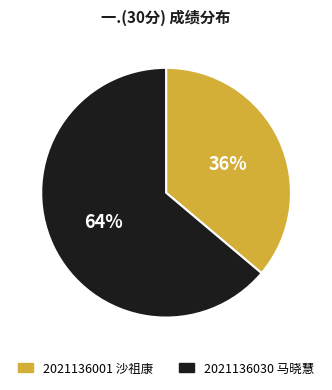

Does 2021136001 沙祖康 represent more than half of the total?

No